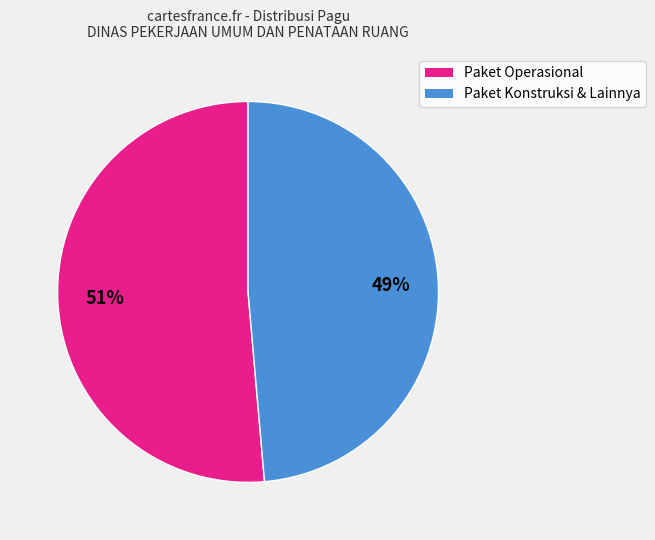

Is there a majority slice in this chart?

Yes